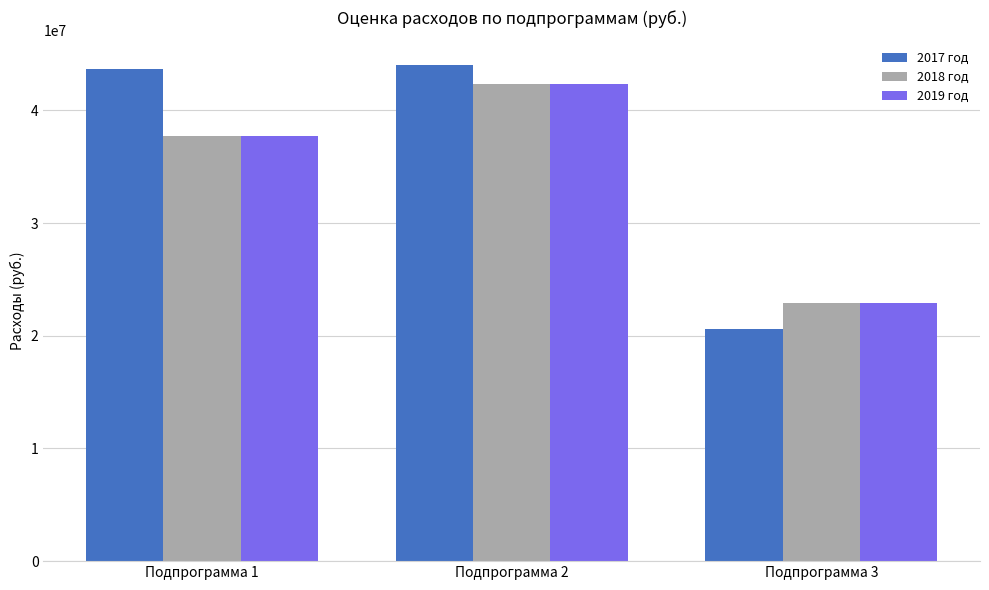

Which label corresponds to the smallest value in the chart?

Подпрограмма 3